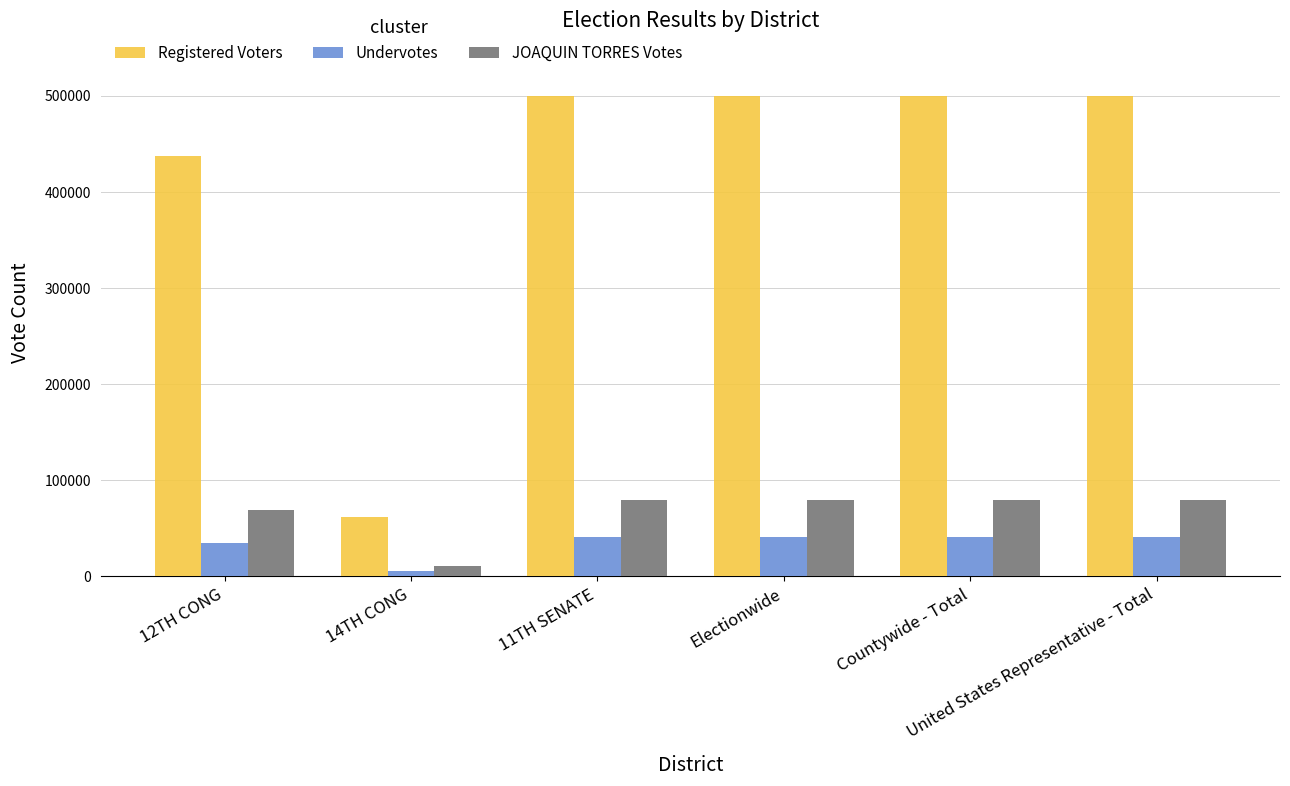

Reading left to right, what are all the values shown in this chart?

Registered Voters: 437775	61996	499771	499771	499771	499771
Undervotes: 34539	5909	40448	40448	40448	40448
JOAQUIN TORRES Votes: 68683	10403	79086	79086	79086	79086